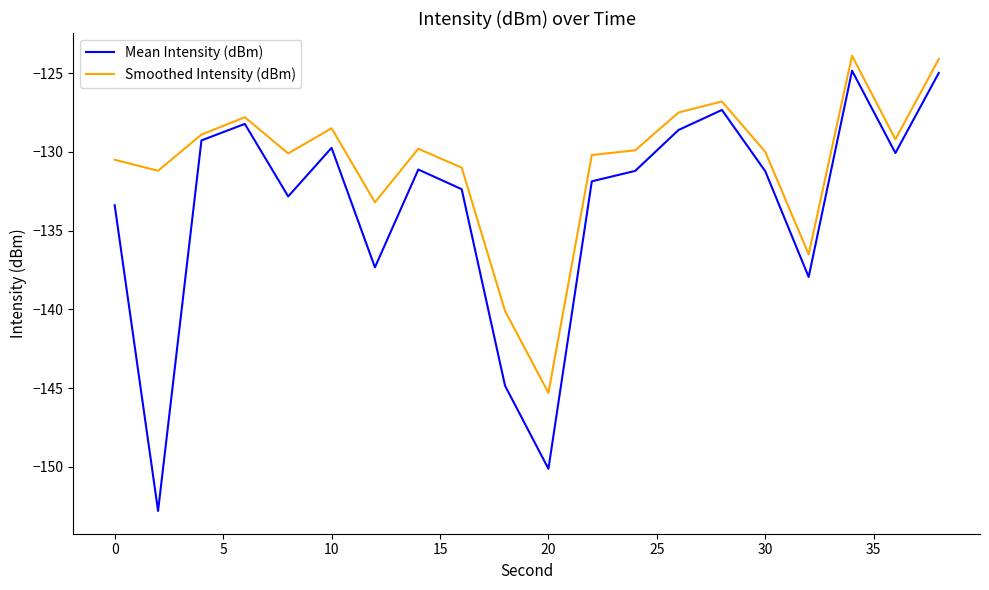

Which series has the largest total across all categories?

Smoothed Intensity (dBm)